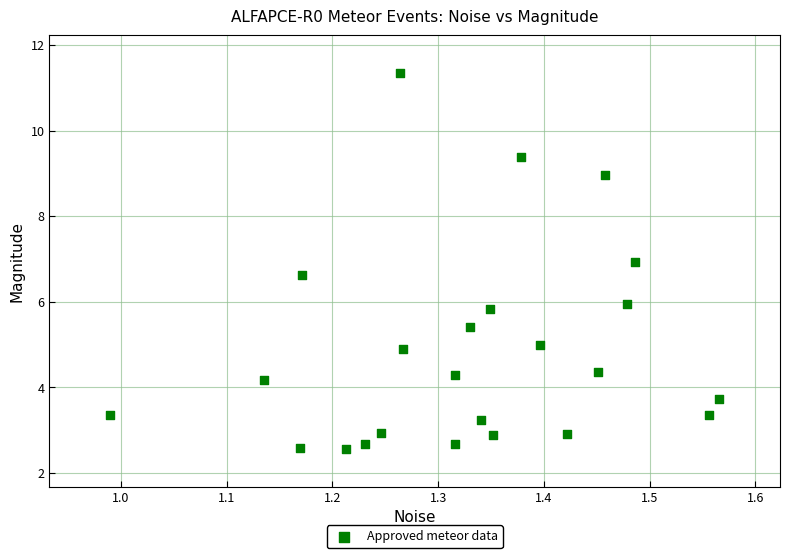

What is the range of X values (max minus min)?

0.6